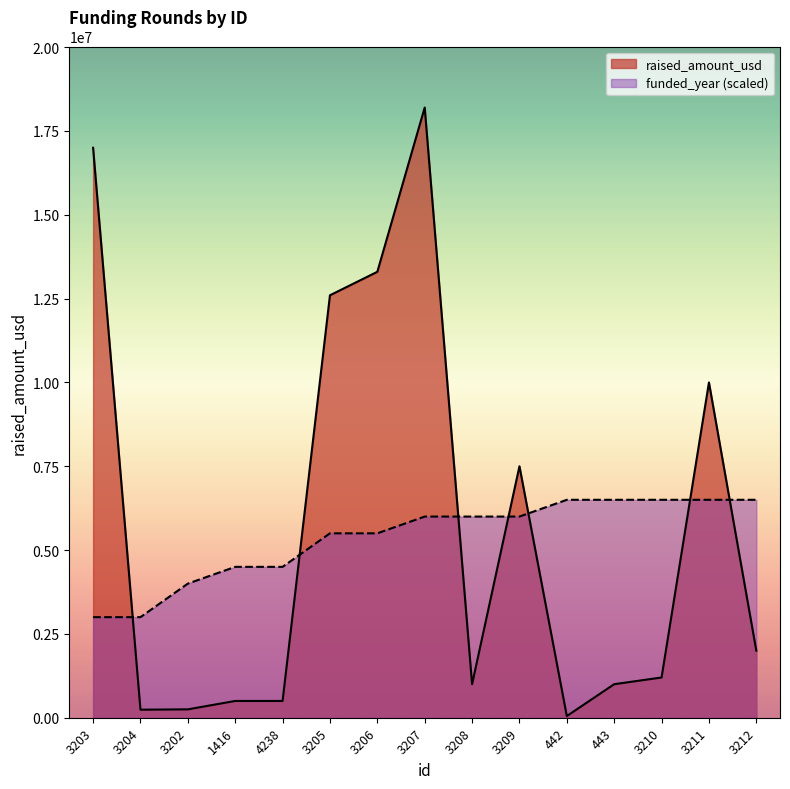

The value of funded_year at 3207 is 4042672. True or false?

False